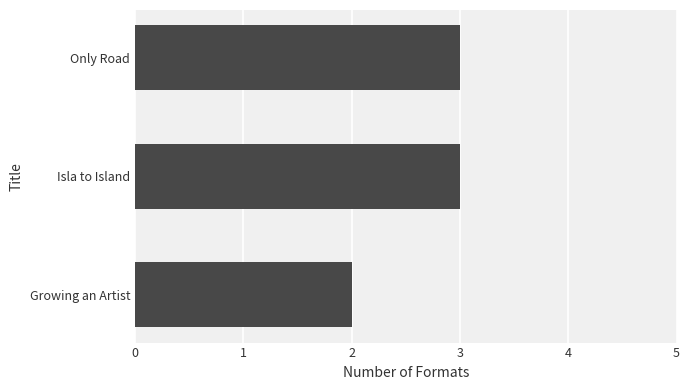

What is the maximum value shown in the chart?

3